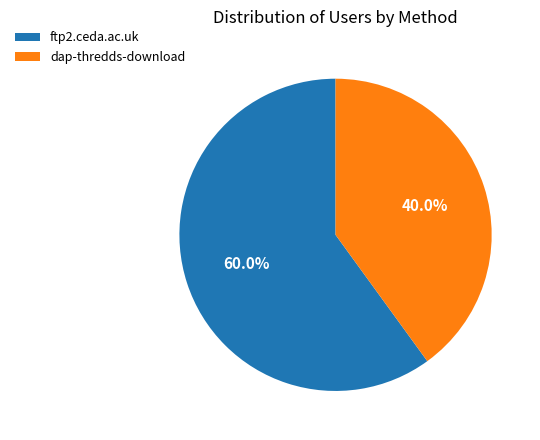

What is the majority slice?

ftp2.ceda.ac.uk